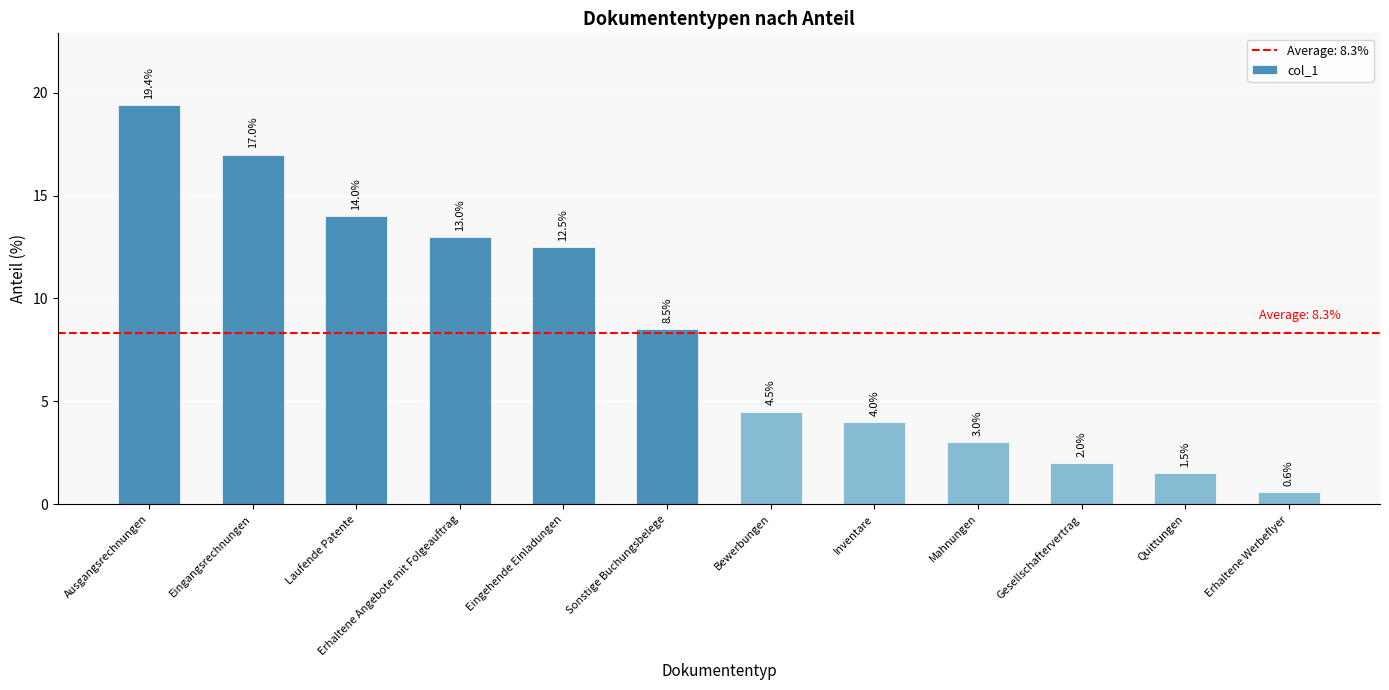

Are the bars grouped side by side (vs. stacked)?

No